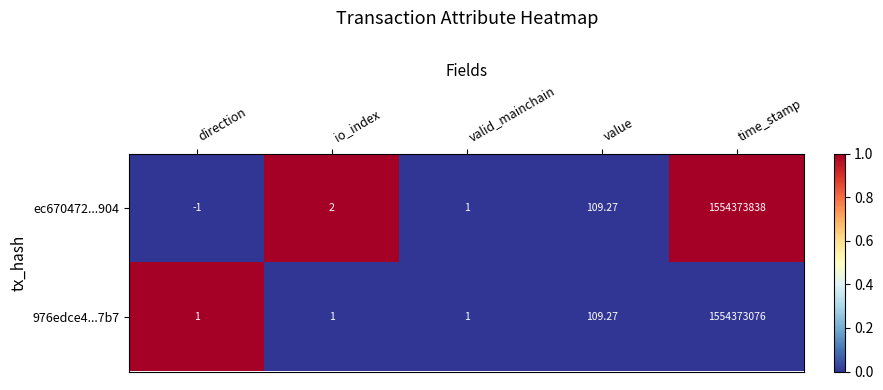

How many data points in 976edce4...7b7 are above 1?

2